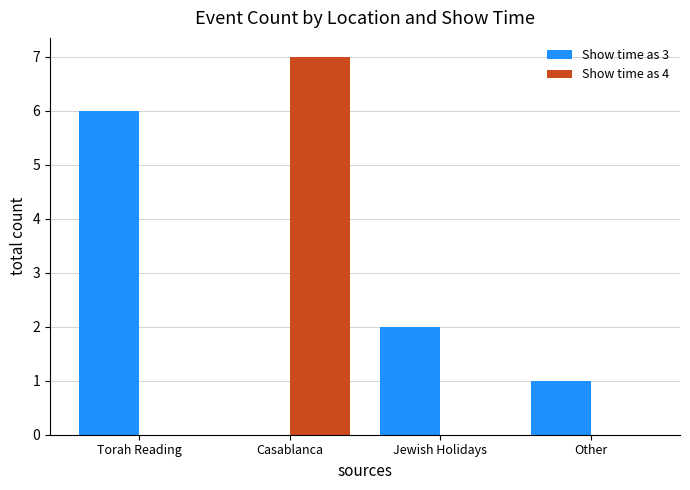

Read the Show time as 3 value at Other.

1